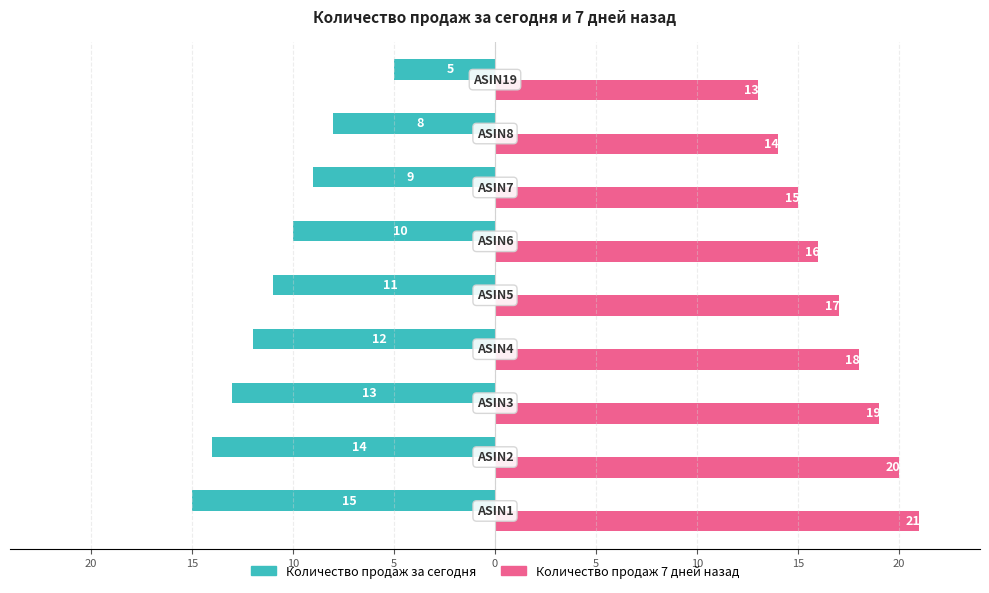

What are all the series names shown in the legend?

Количество продаж за сегодня, Количество продаж 7 дней назад